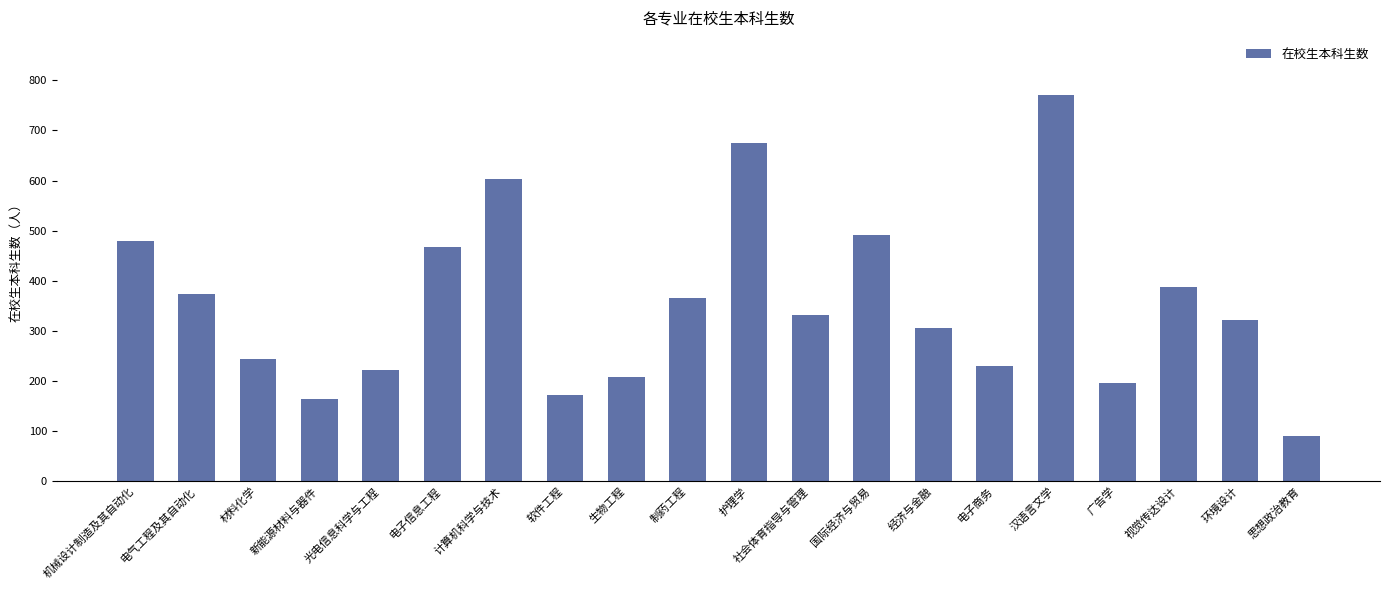

Reading right to left, what are all the values shown in this chart?

思想政治教育=91	环境设计=321	视觉传达设计=388	广告学=196	汉语言文学=771	电子商务=229	经济与金融=305	国际经济与贸易=491	社会体育指导与管理=332	护理学=675	制药工程=366	生物工程=207	软件工程=171	计算机科学与技术=603	电子信息工程=468	光电信息科学与工程=222	新能源材料与器件=164	材料化学=243	电气工程及其自动化=373	机械设计制造及其自动化=479